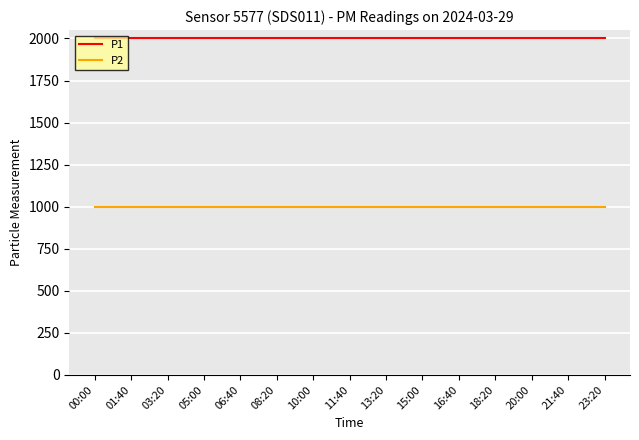

What is the greatest value displayed?

1999.9